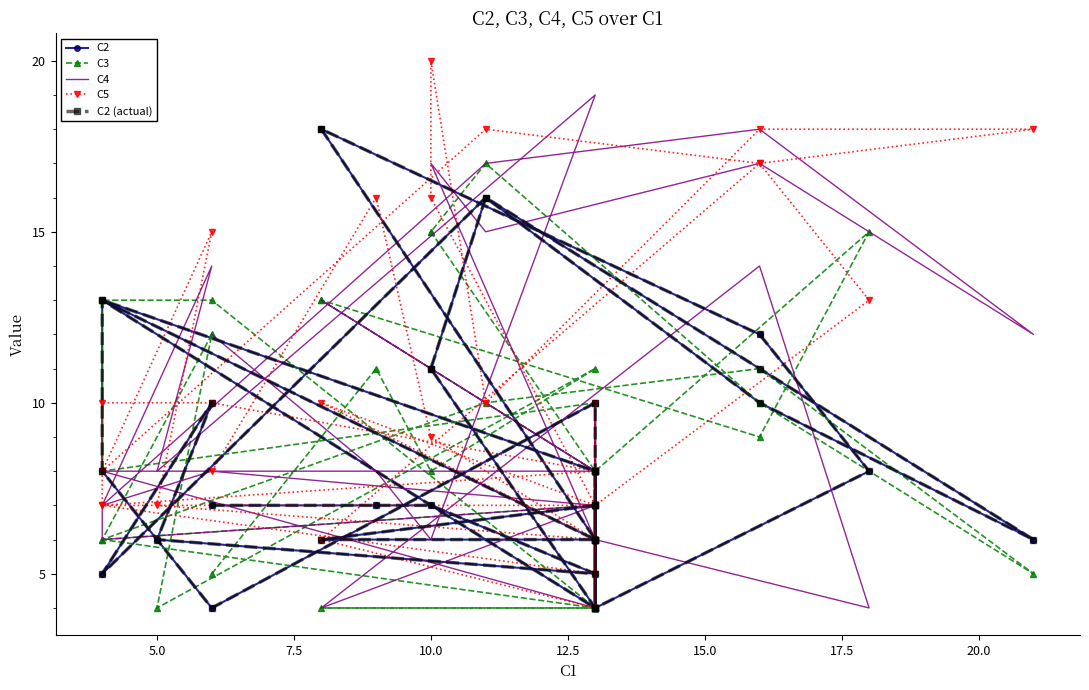

Which series has the largest total across all categories?

C5